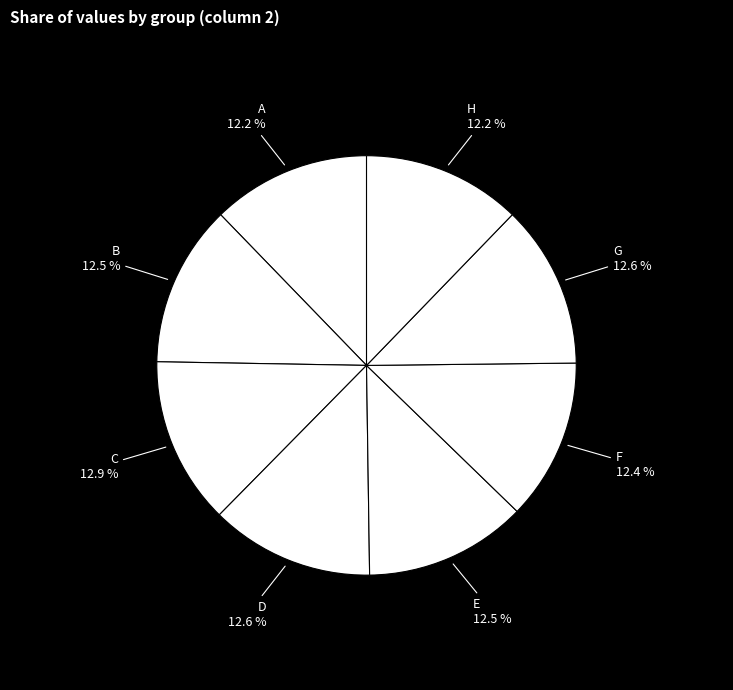

What is the largest slice in the pie chart?

C